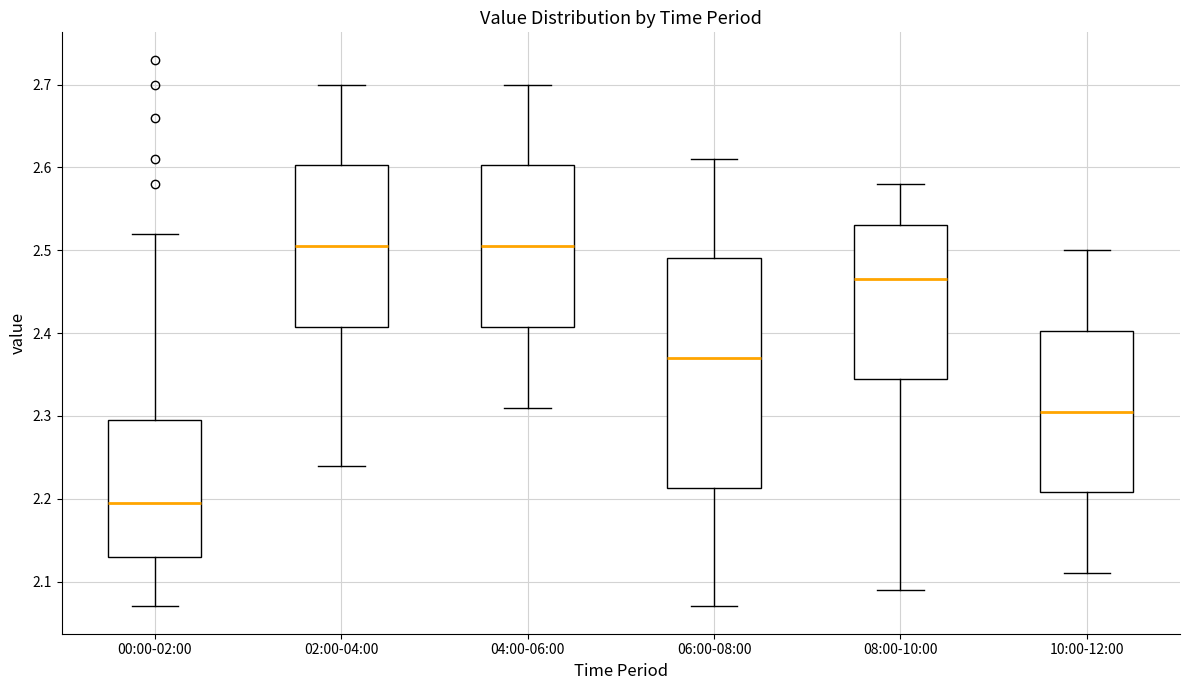

Reading left to right, transcribe this box plot: for each box, give where its median line is, the range the box spans, and where its two whiskers end, as read against the y-axis. The values are not printed on the chart, so give them approximately, as read against the axis.

00:00-02:00: median 2.20, box 2.13 to 2.30, whiskers 2.07 to 2.52
02:00-04:00: median 2.51, box 2.41 to 2.60, whiskers 2.24 to 2.70
04:00-06:00: median 2.51, box 2.41 to 2.60, whiskers 2.31 to 2.70
06:00-08:00: median 2.37, box 2.21 to 2.49, whiskers 2.07 to 2.61
08:00-10:00: median 2.47, box 2.35 to 2.53, whiskers 2.09 to 2.58
10:00-12:00: median 2.31, box 2.21 to 2.40, whiskers 2.11 to 2.50